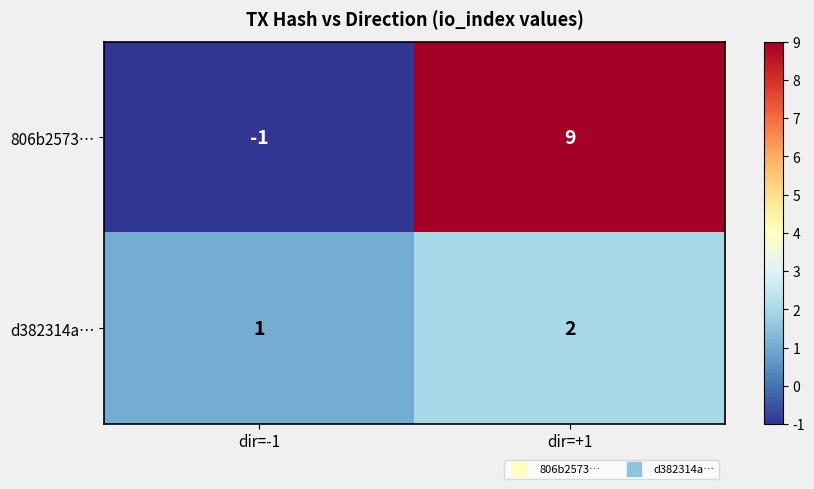

At which label is d382314a… closest to 1?

dir=-1